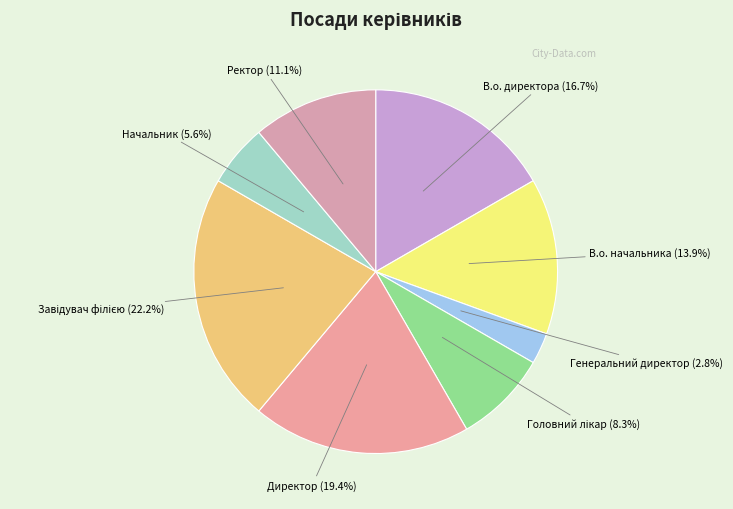

How many slices are in this pie chart?

8